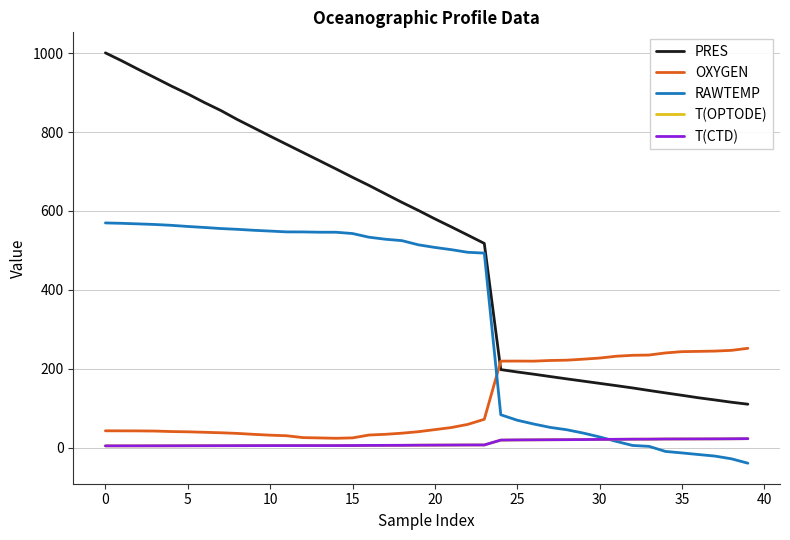

Which series has the largest total across all categories?

PRES